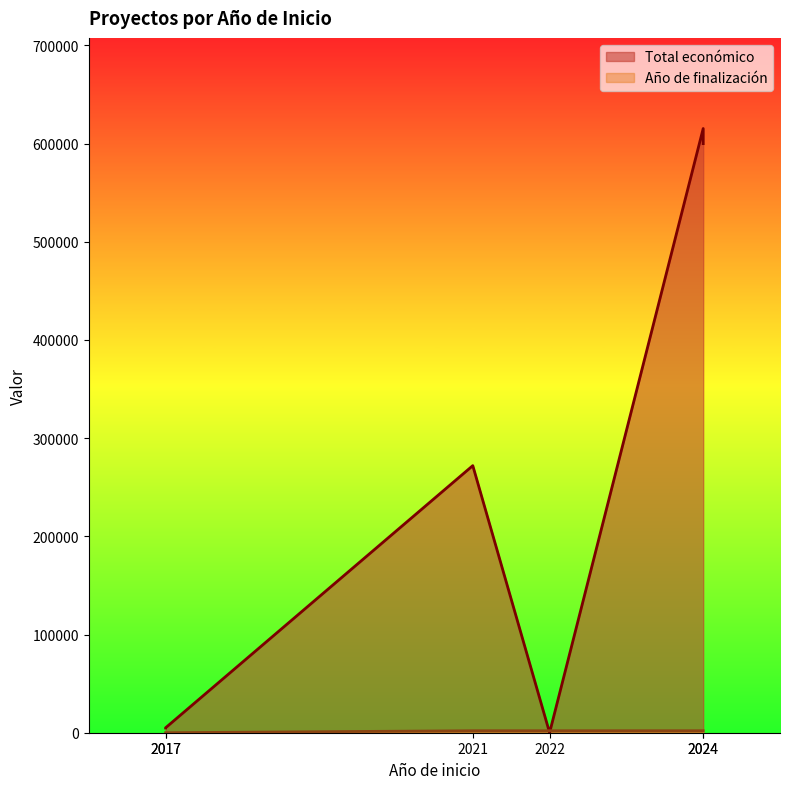

Rank the series by their maximum value, from lowest to highest.

Año de finalización, Total económico